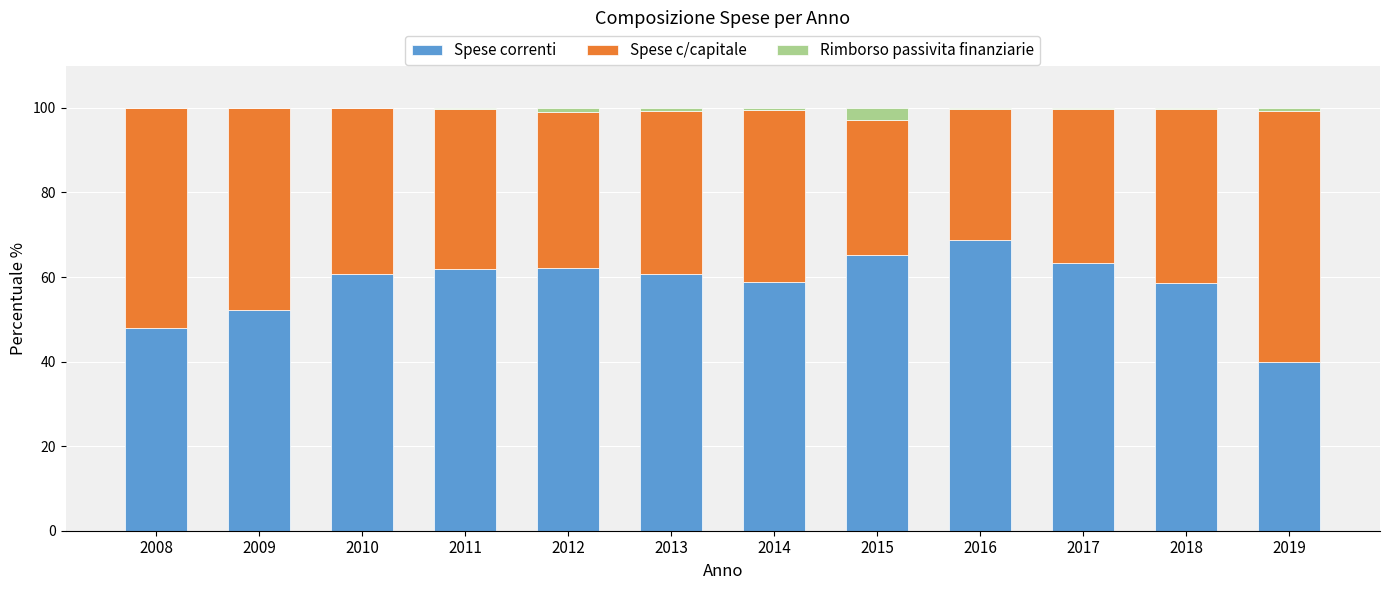

At which label is Spese correnti closest to 54?

2009